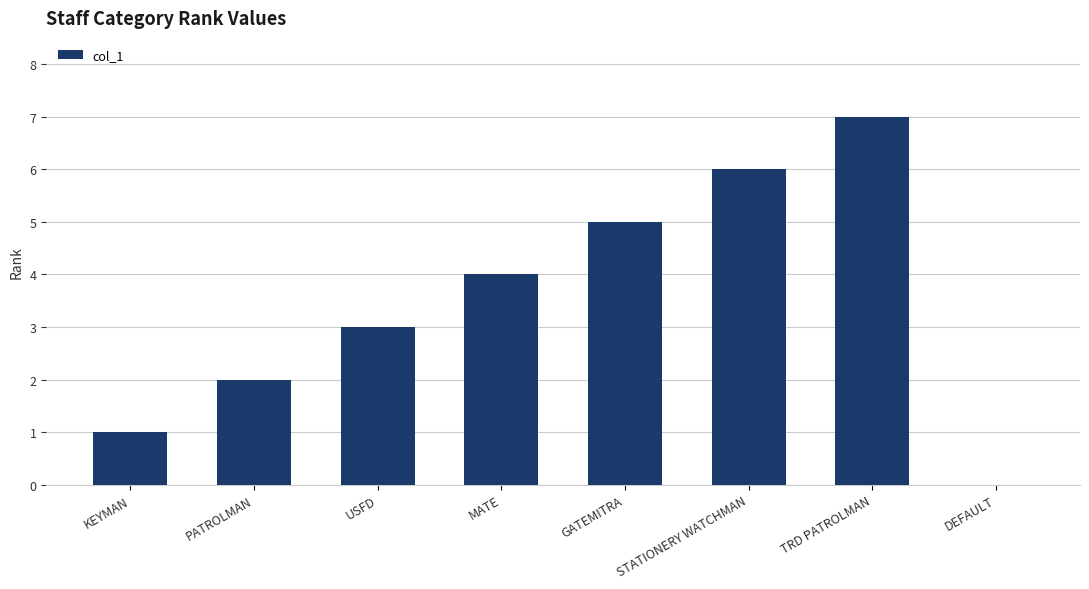

What is the sum of the values at TRD PATROLMAN and DEFAULT?

7